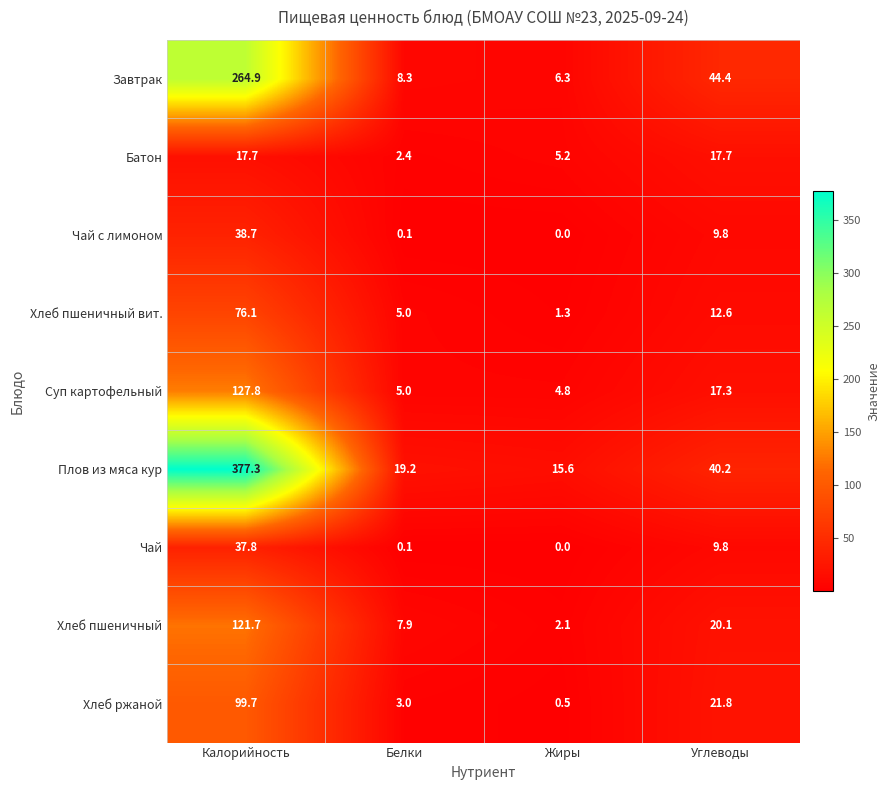

Rank the series by their maximum value, from lowest to highest.

Батон, Чай, Чай с лимоном, Хлеб пшеничный вит., Хлеб ржаной, Хлеб пшеничный, Суп картофельный, Завтрак, Плов из мяса кур